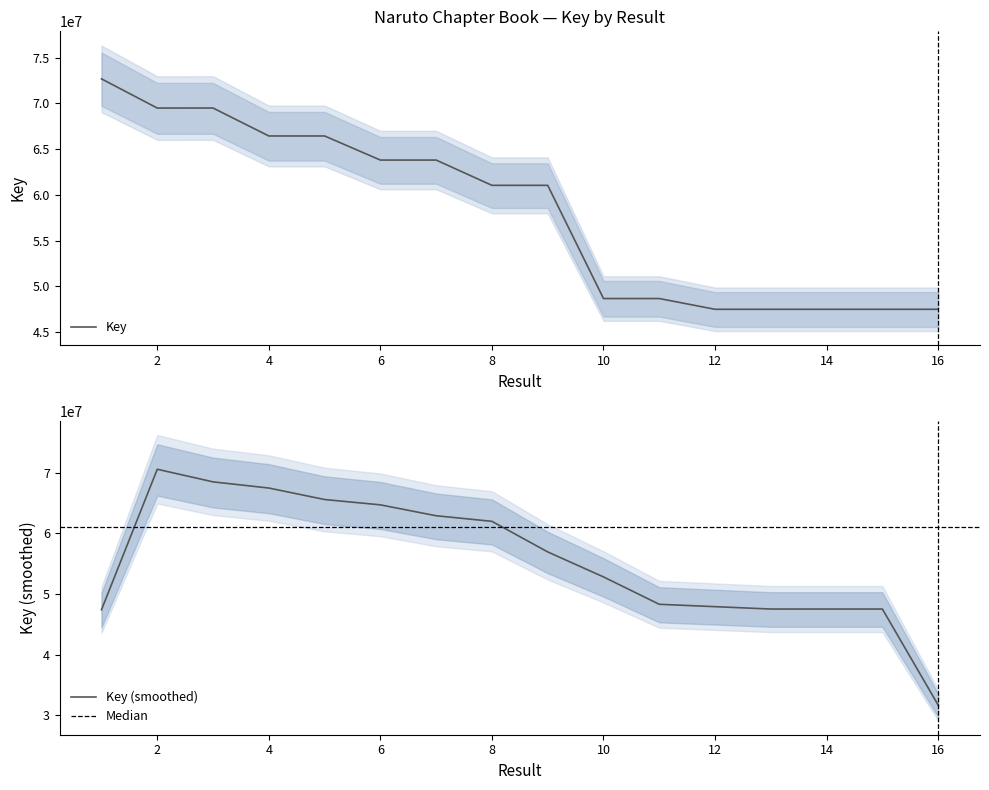

How many interior local valleys (lower than both neighbors) does the data have?

2